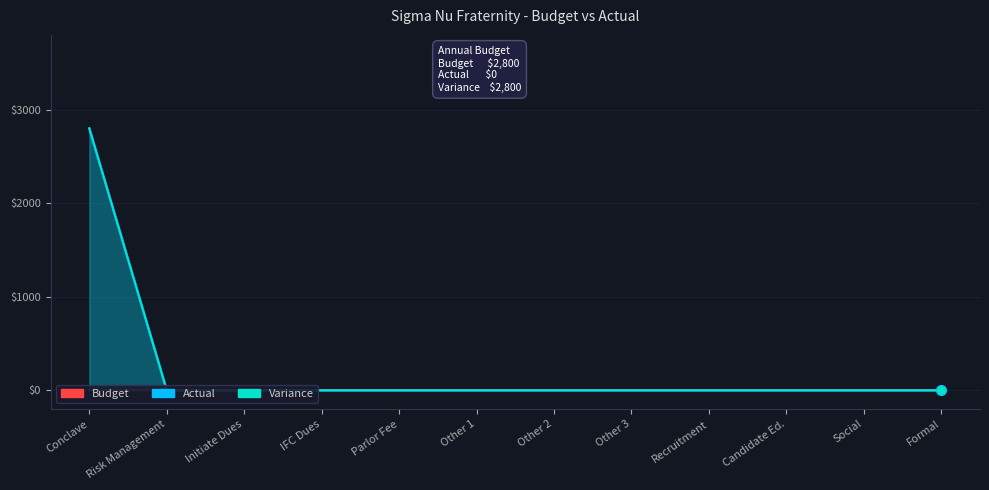

At how many categories does at least one series exceed 1687?

1